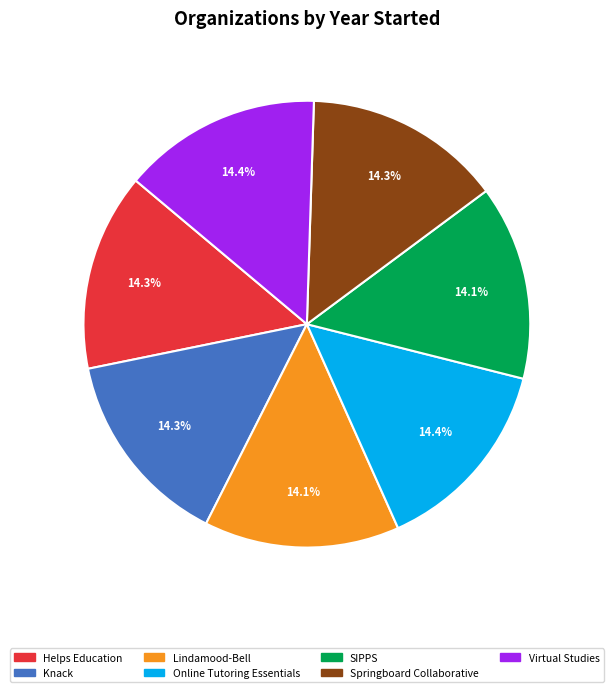

Count the number of slices in the pie.

7